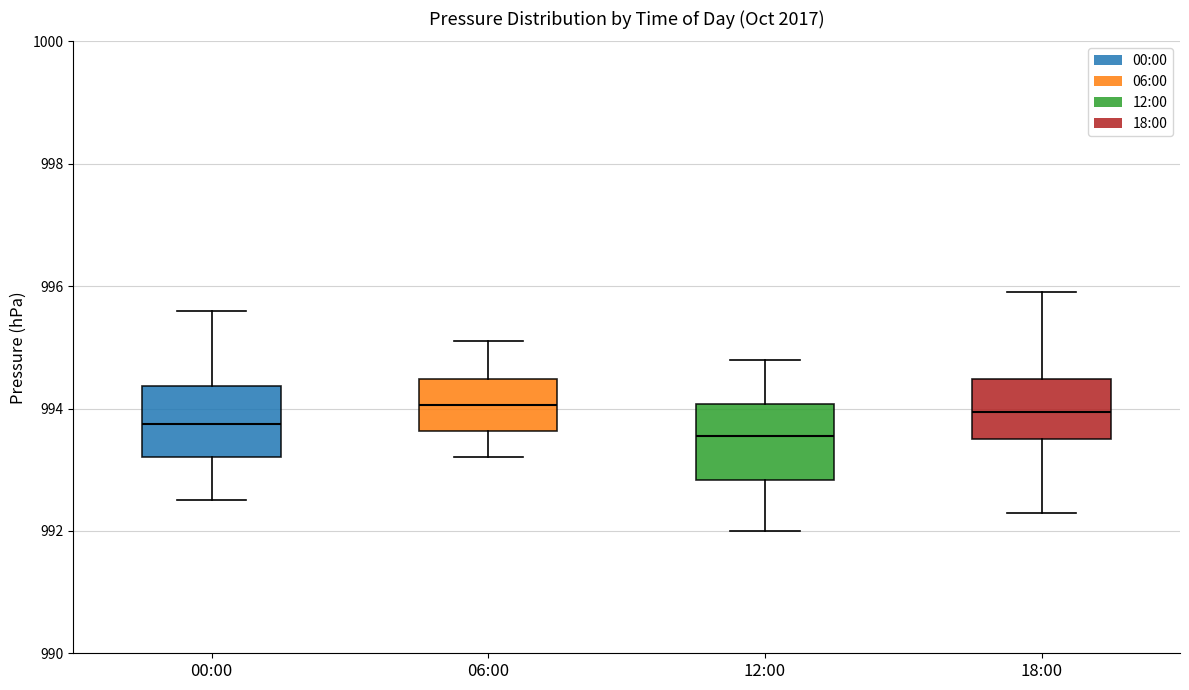

Reading left to right, transcribe this box plot: for each box, give where its median line is, the range the box spans, and where its two whiskers end, as read against the y-axis. The values are not printed on the chart, so give them approximately, as read against the axis.

00:00: median 993.8, box 993.2 to 994.4, whiskers 992.6 to 995.6
06:00: median 994.0, box 993.6 to 994.4, whiskers 993.2 to 995.2
12:00: median 993.6, box 992.8 to 994.0, whiskers 992.0 to 994.8
18:00: median 994.0, box 993.6 to 994.4, whiskers 992.4 to 996.0